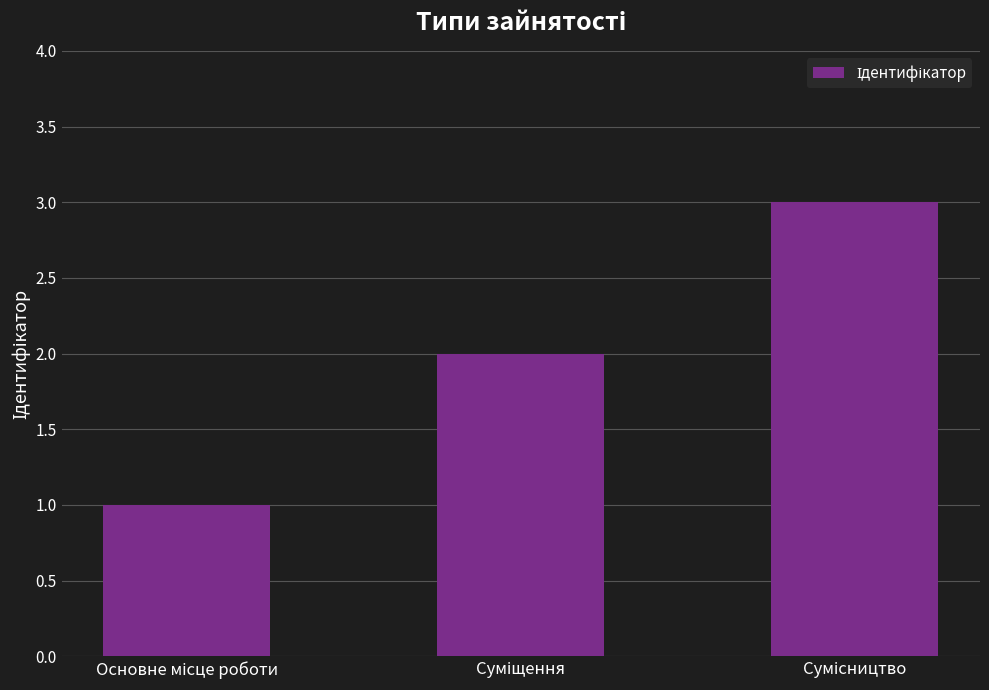

How many series are shown in this chart?

1